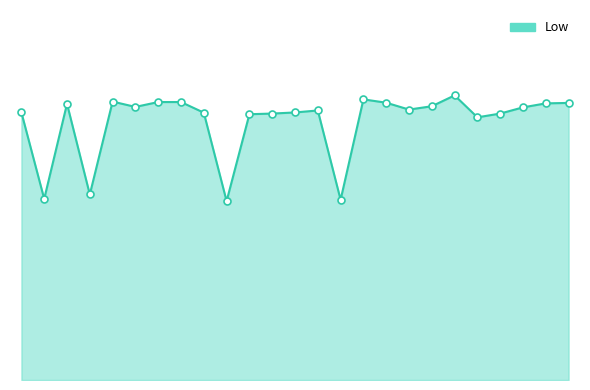

Where does the data first go above 12?

1